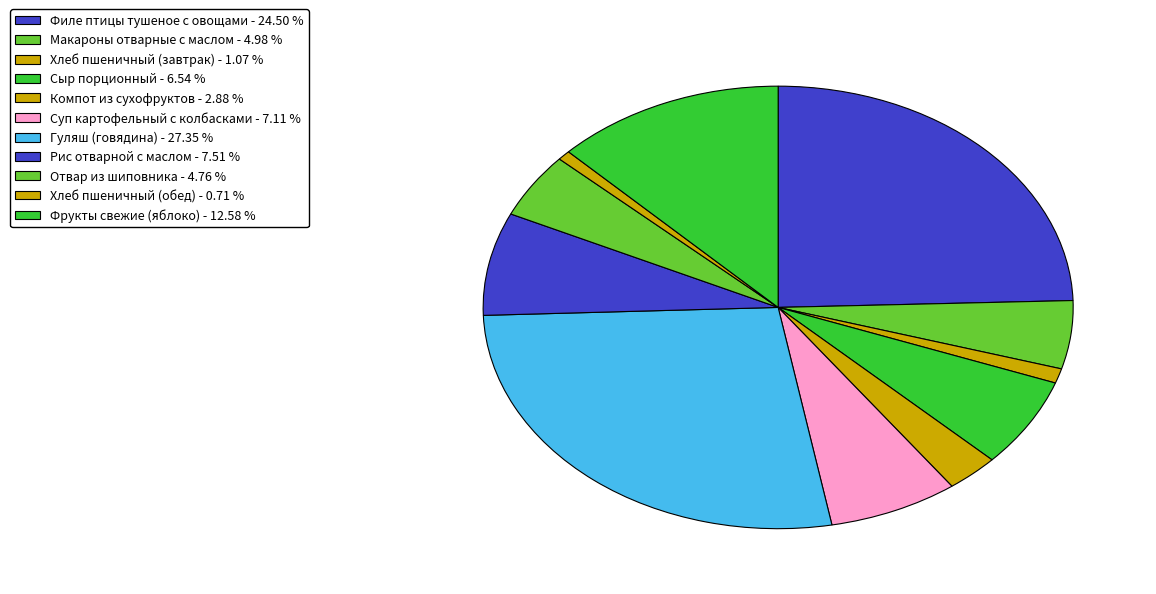

Count the number of slices in the pie.

11